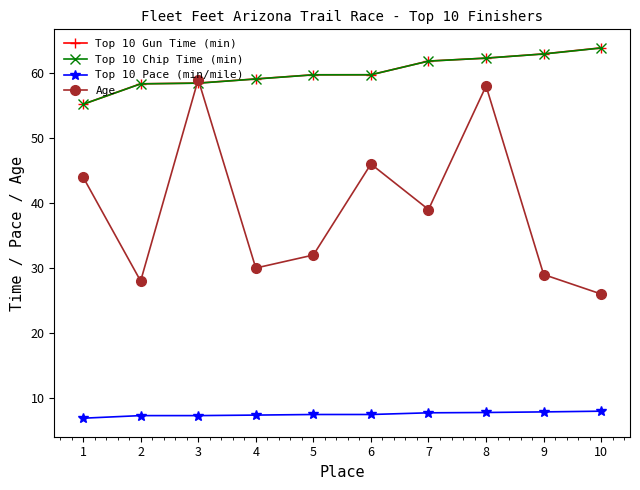

Which series has the widest spread of values?

Age